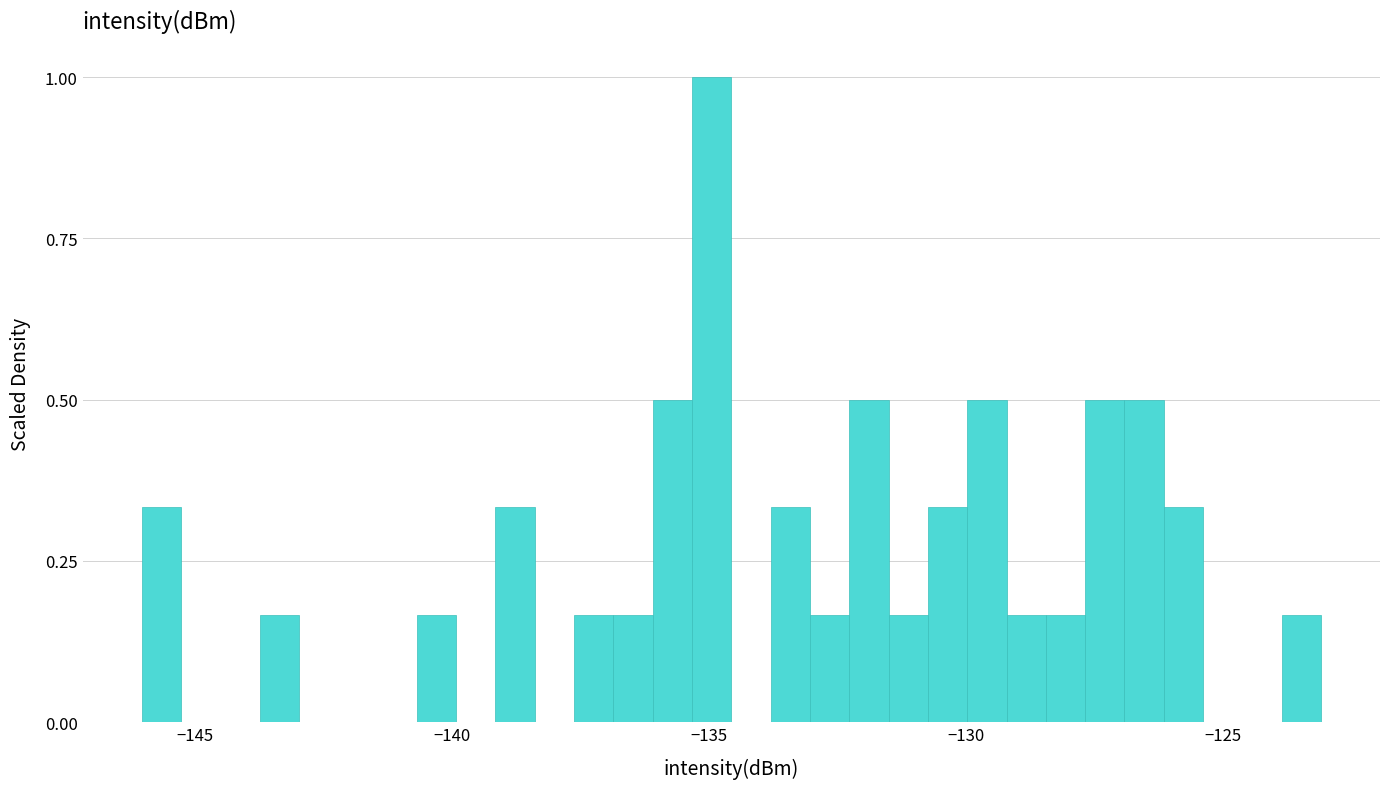

Around what value on the x-axis is the tallest bar? Give the approximate position of its centre, as read against the axis.

-135.0